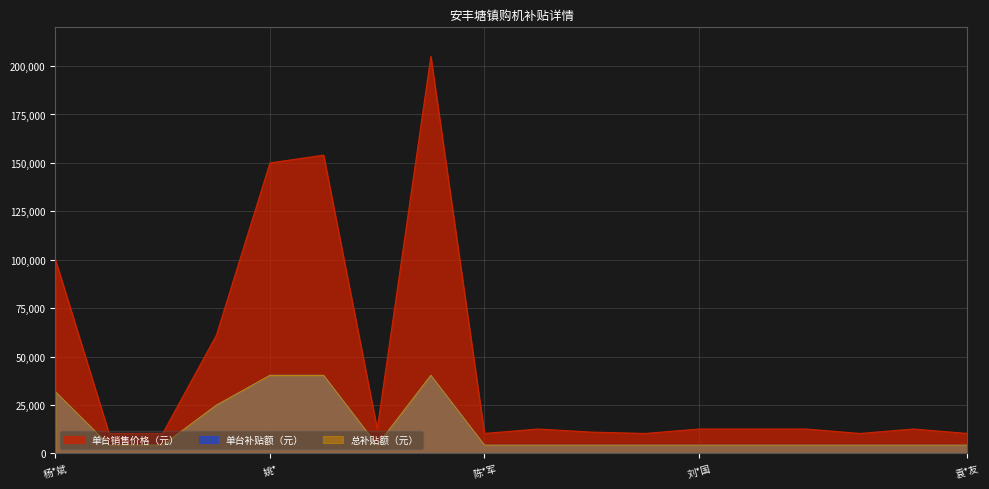

What is the total value across all series at 朱*勇?

21100